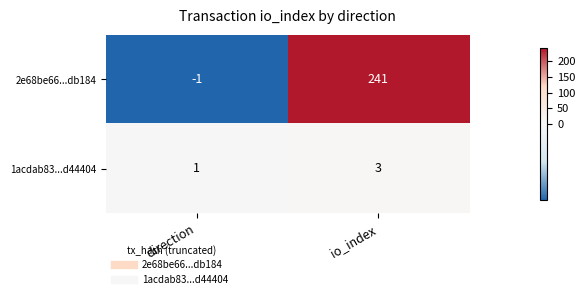

How many distinct data groups are displayed?

2